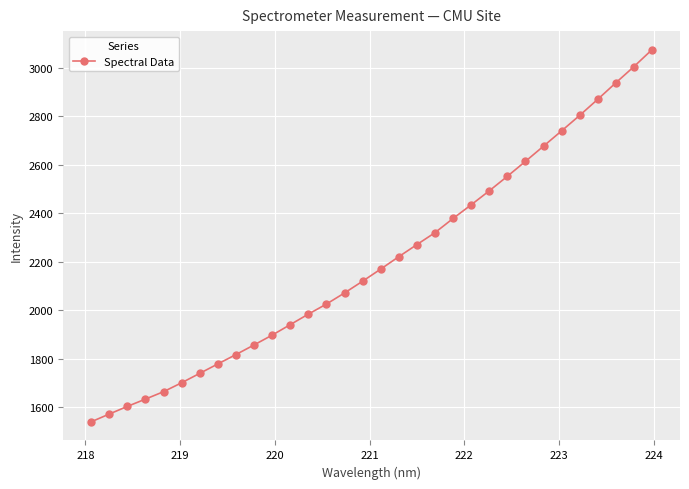

True or false: there are more than 2 points higher than both neighbors.

False